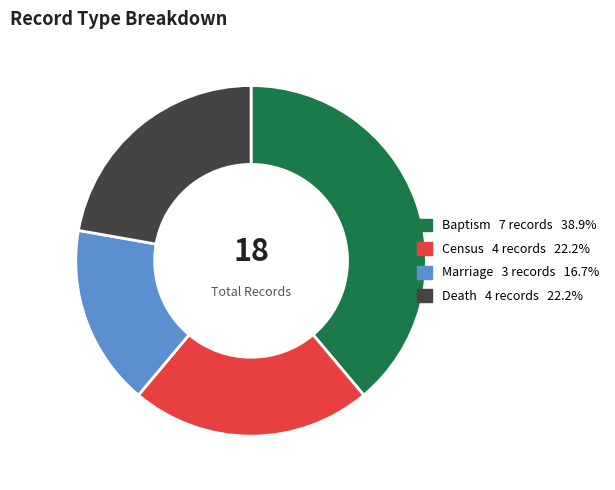

The Death slice represents 33% of the pie. True or false?

False